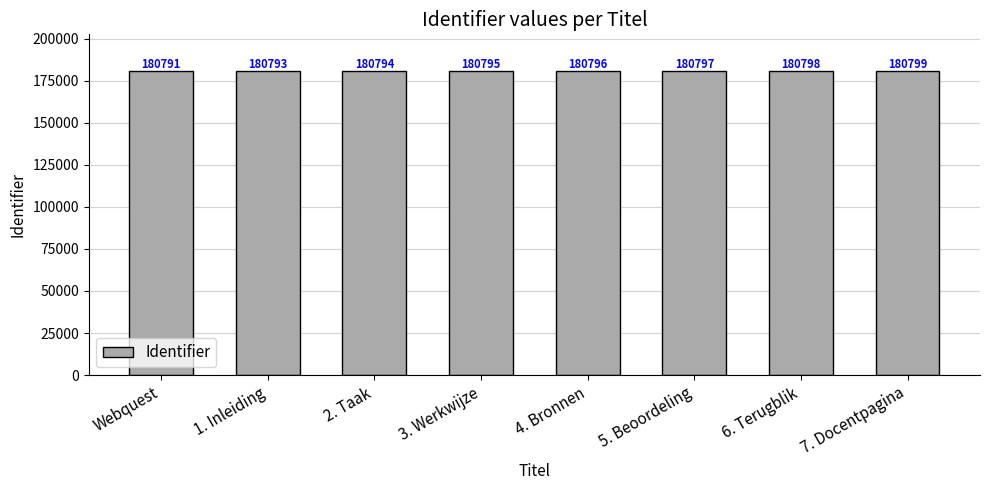

Reading left to right, transcribe all the data shown in this chart.

180791	180793	180794	180795	180796	180797	180798	180799